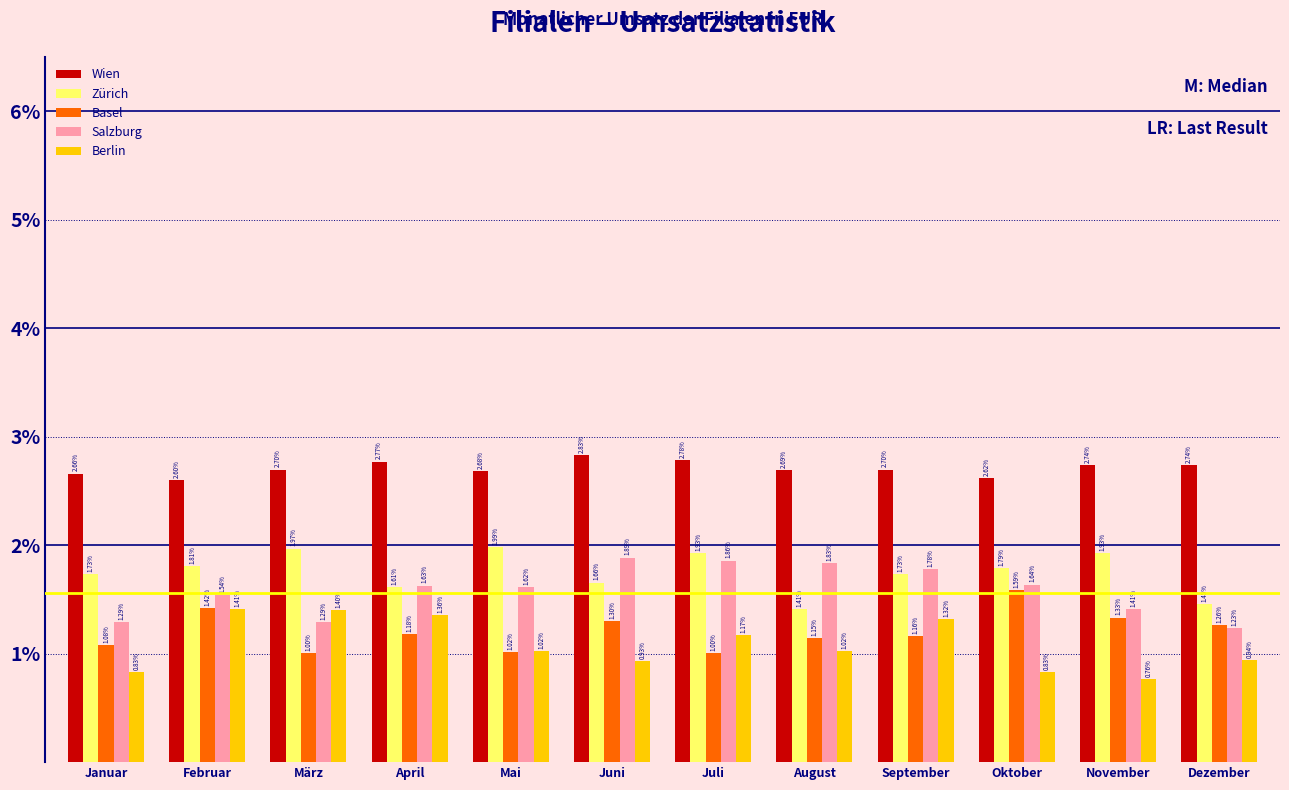

What is the difference between the maximum and minimum values in the Zürich series?

0.6